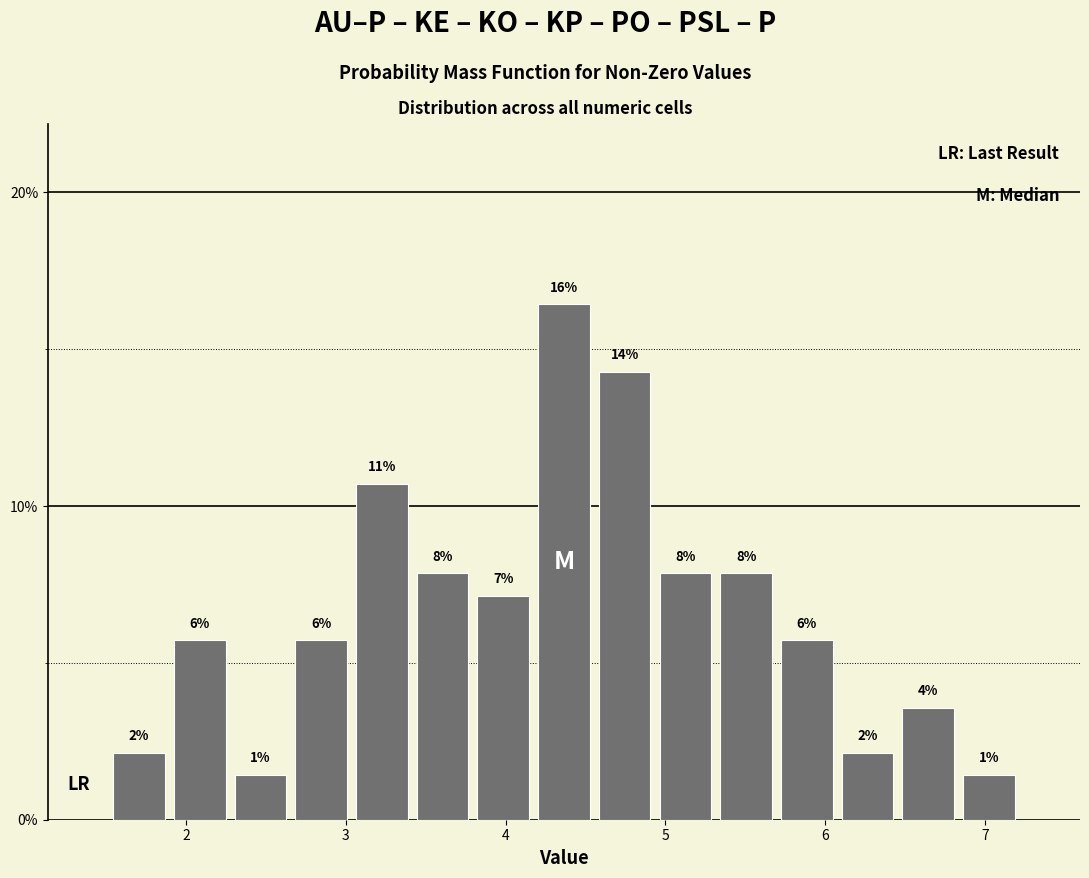

Read against the x-axis, roughly where is the centre of the tallest bar?

4.4